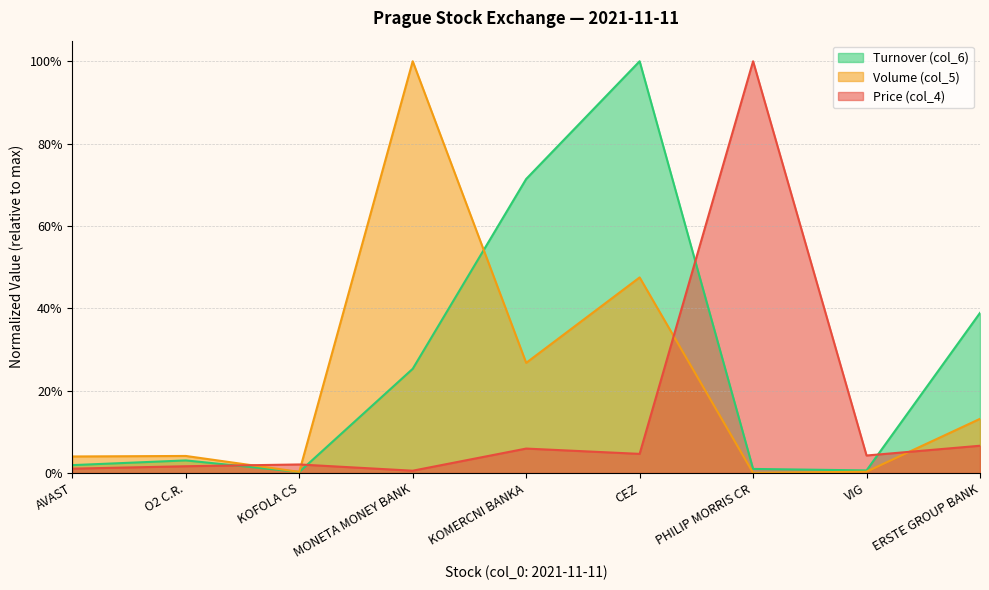

Which series has the largest total across all categories?

Turnover (col_6)